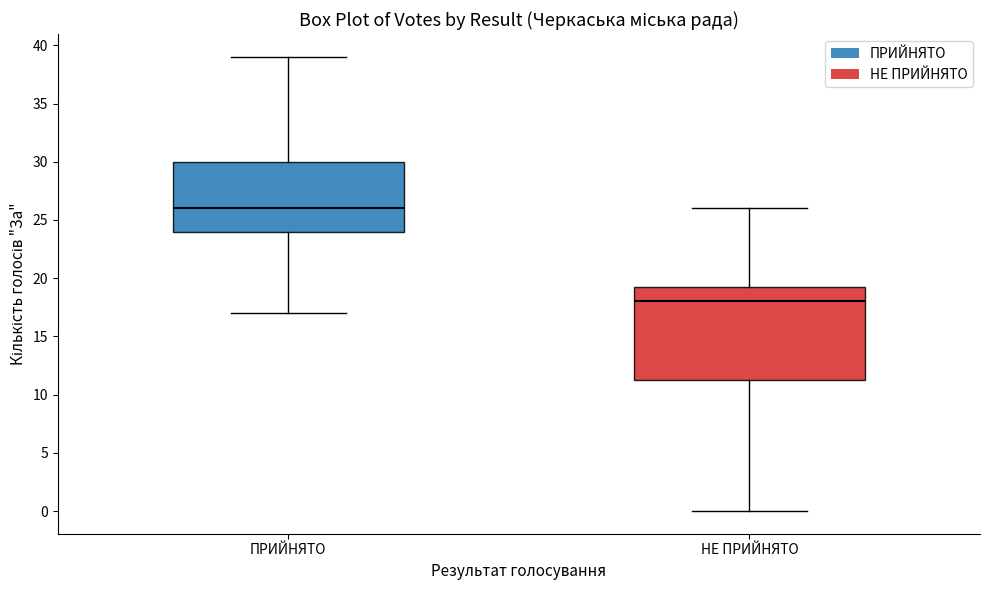

Reading left to right, transcribe this box plot: for each box, give where its median line is, the range the box spans, and where its two whiskers end, as read against the y-axis. The values are not printed on the chart, so give them approximately, as read against the axis.

ПРИЙНЯТО: median 26.0, box 24.0 to 30.0, whiskers 17.0 to 39.0
НЕ ПРИЙНЯТО: median 18.0, box 11.5 to 19.5, whiskers 0.0 to 26.0